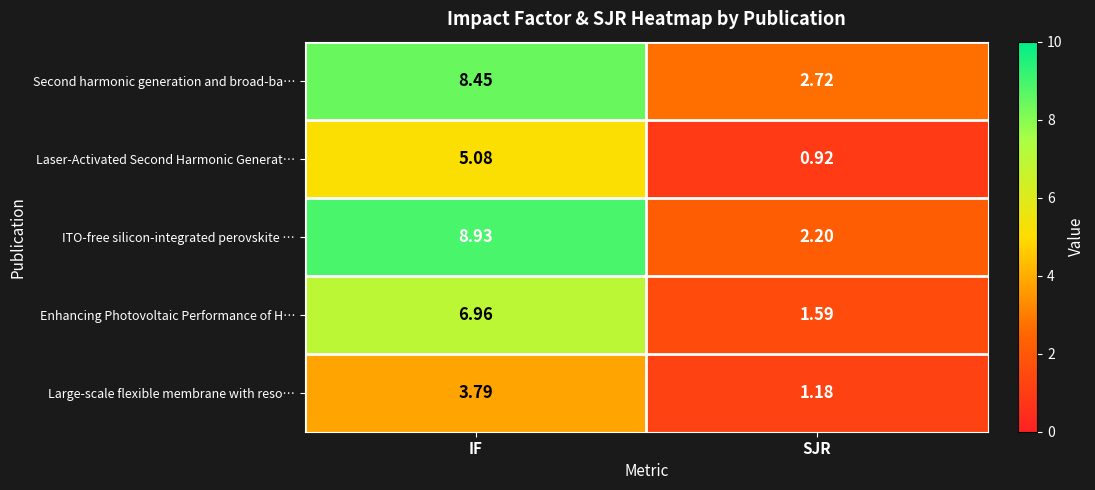

Which series has the largest total across all categories?

Second harmonic generation and broad-ba…